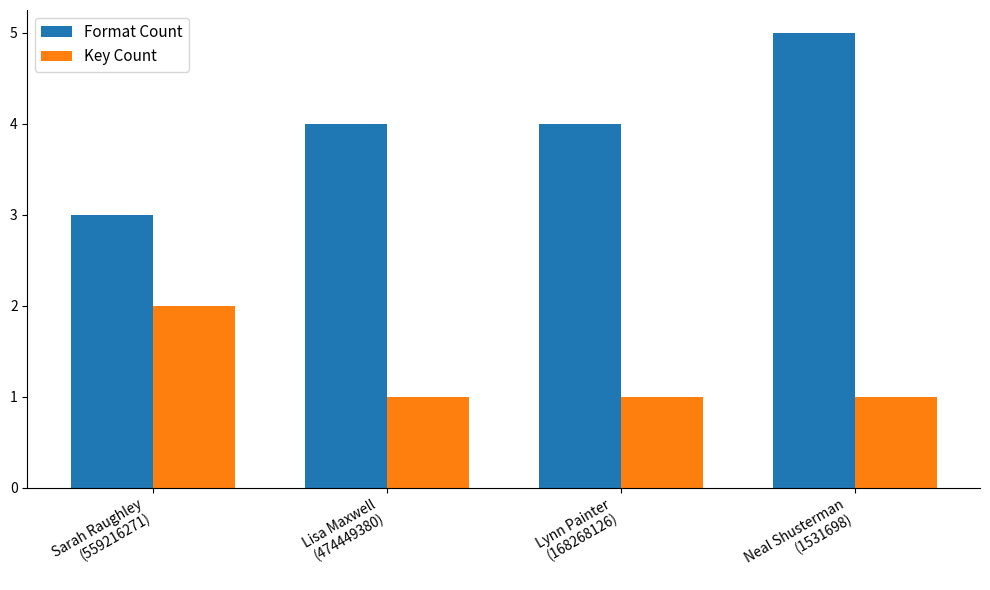

What is the spread (max minus min) of values at Sarah Raughley
(559216271)?

1